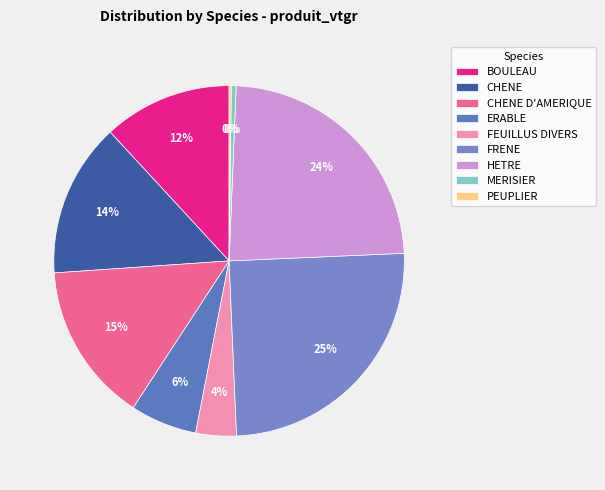

What portion of the pie excludes FRENE?

75.0%